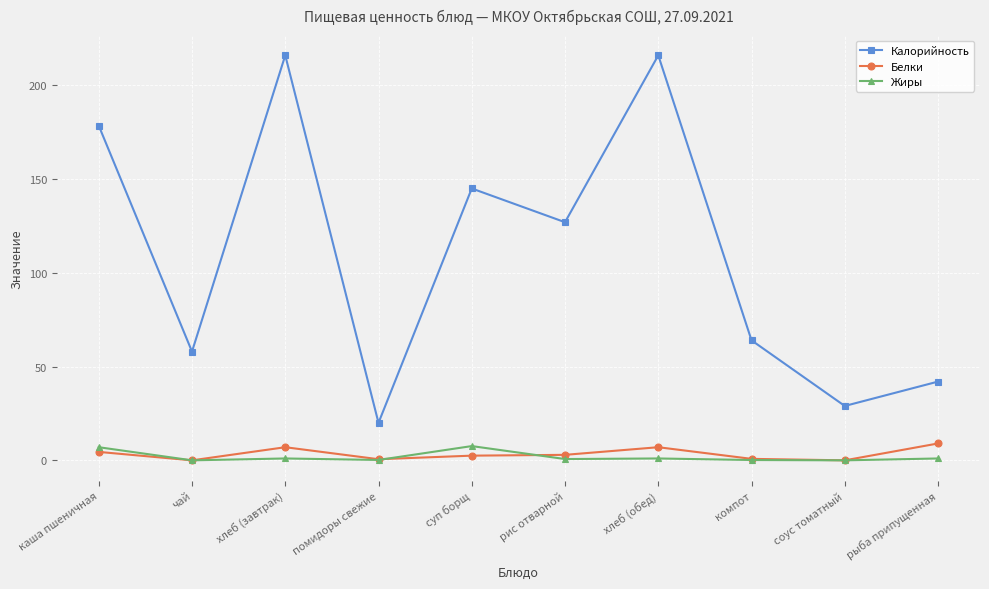

Which category has the lowest value in the Калорийность series?

помидоры свежие